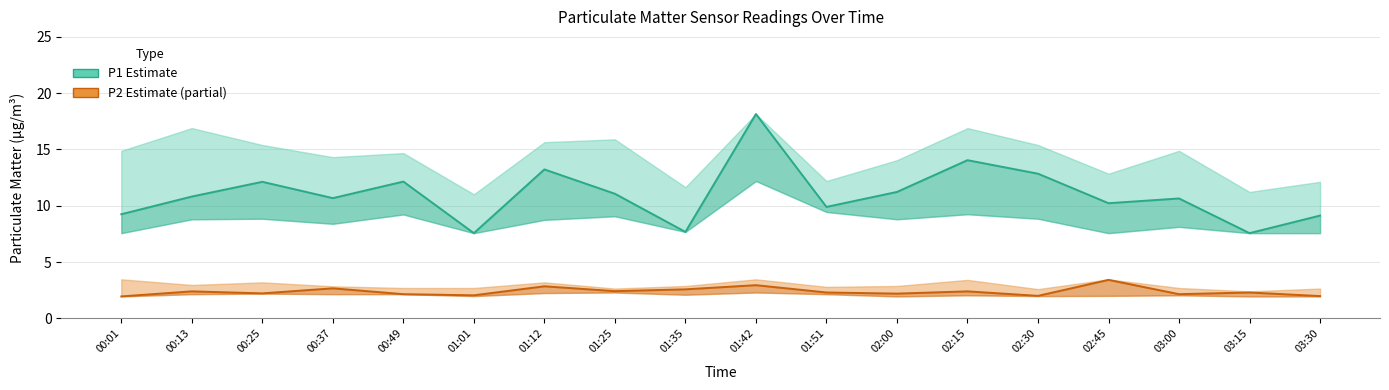

Where is the first local minimum for P1 (PM10)?

00:37